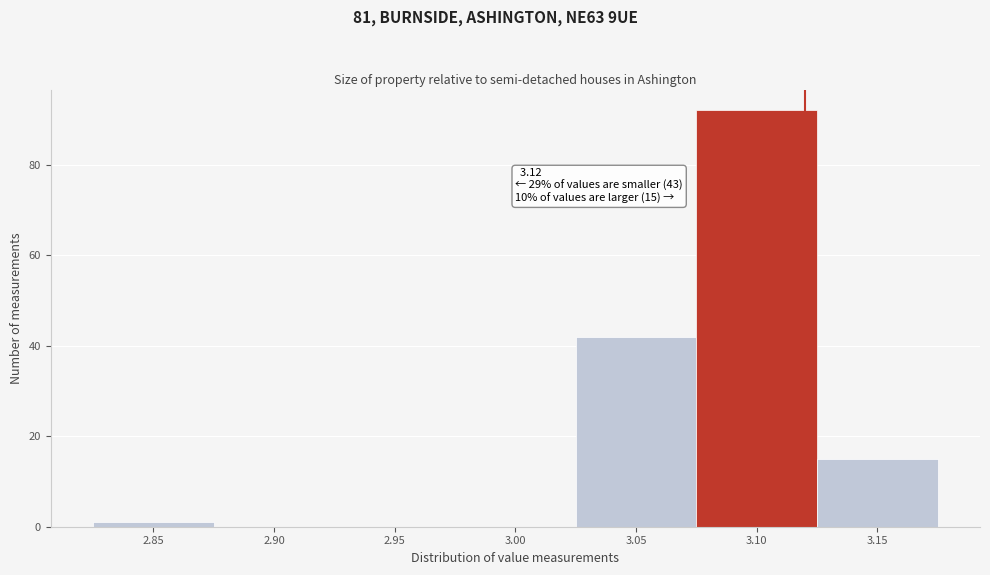

Over which range of the x-axis is the bar tallest?

3.075 to 3.125